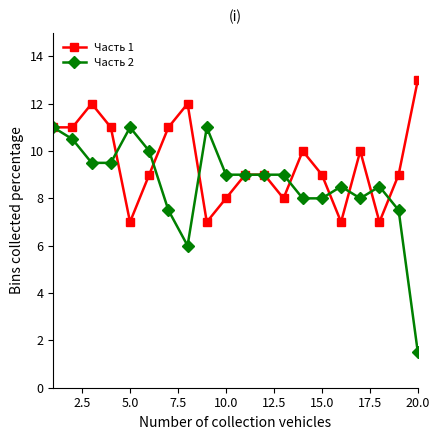

Is this an area chart (filled region under the line)?

No